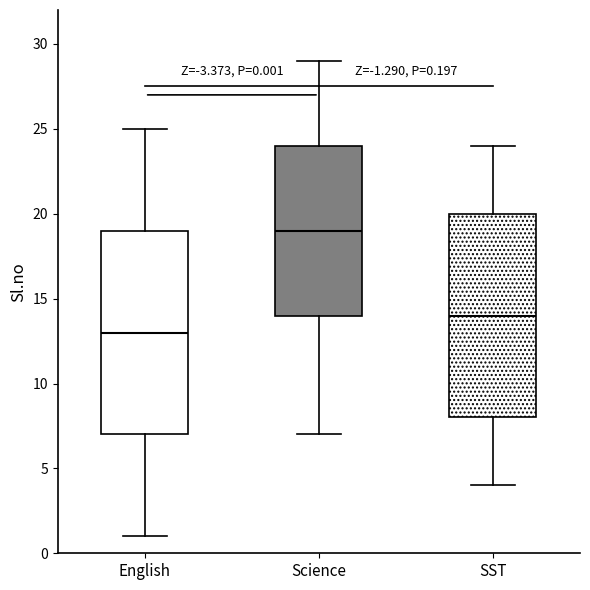

Which box has the highest median line?

Science